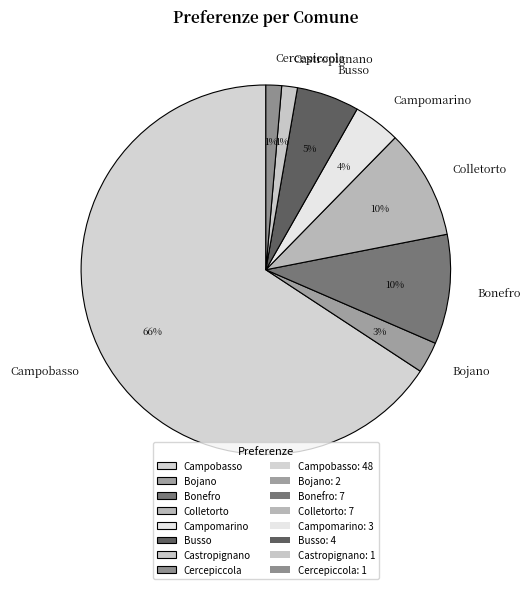

How many slices are in this pie chart?

8